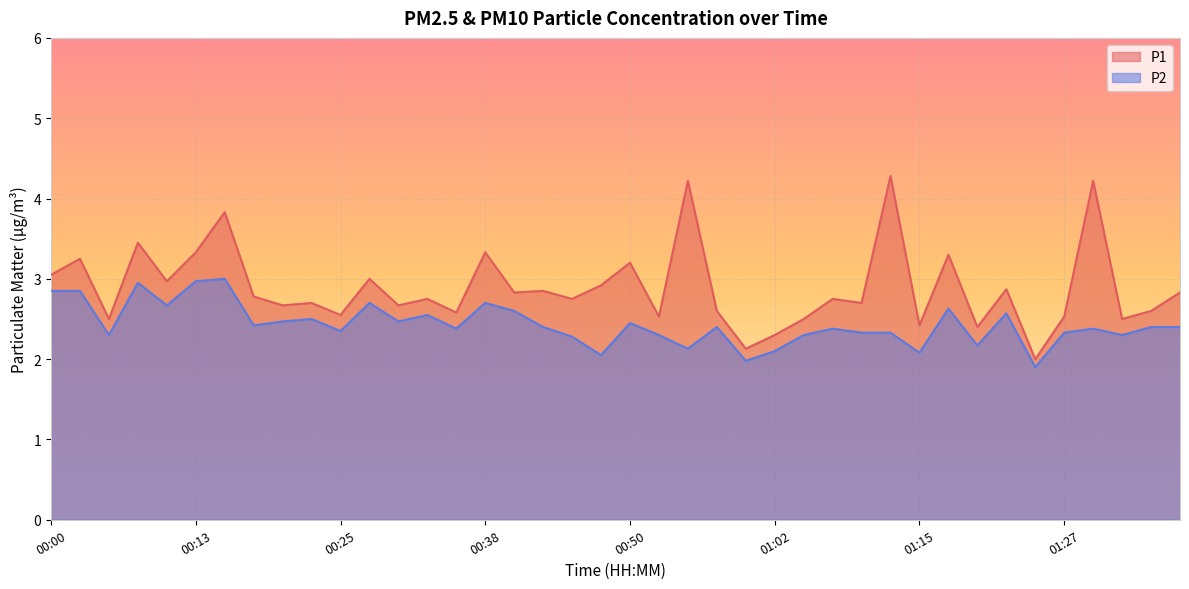

Which category has the highest value in the P1 series?

01:12